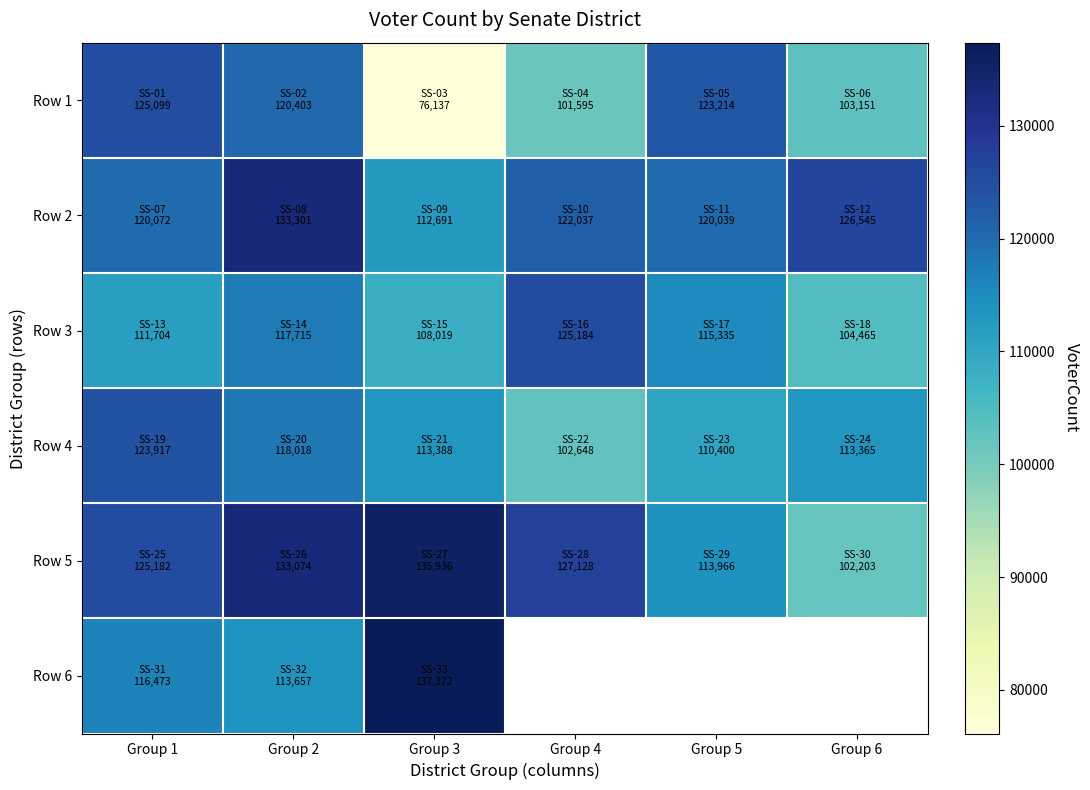

What is the average value of the Row 2 series?

122447.5